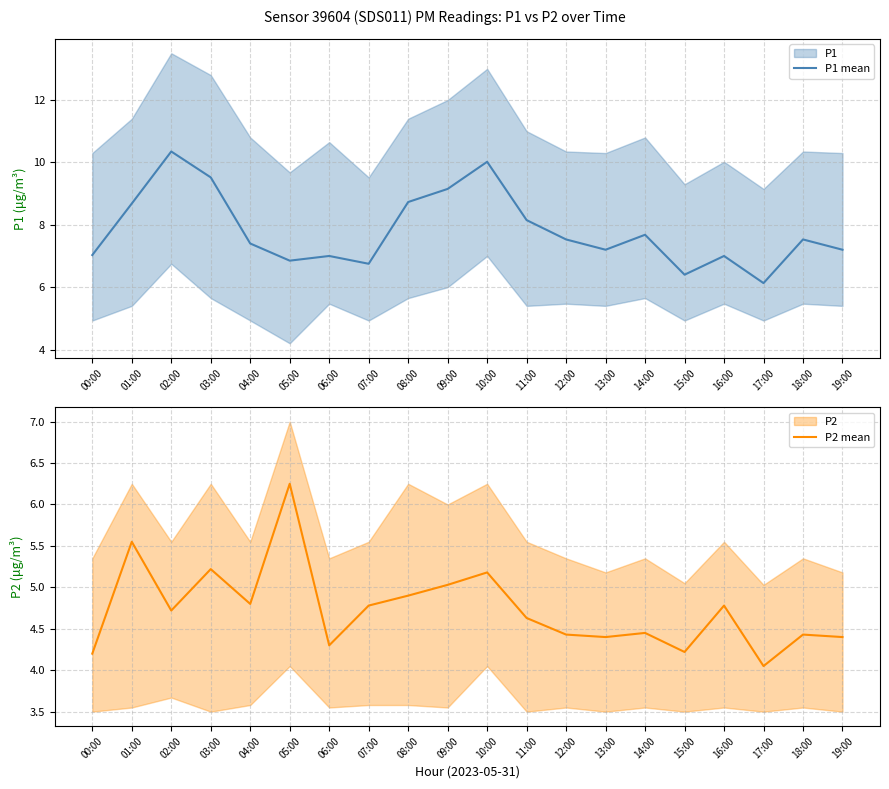

Which series changed the most between 06:00 and 10:00?

P1 mean